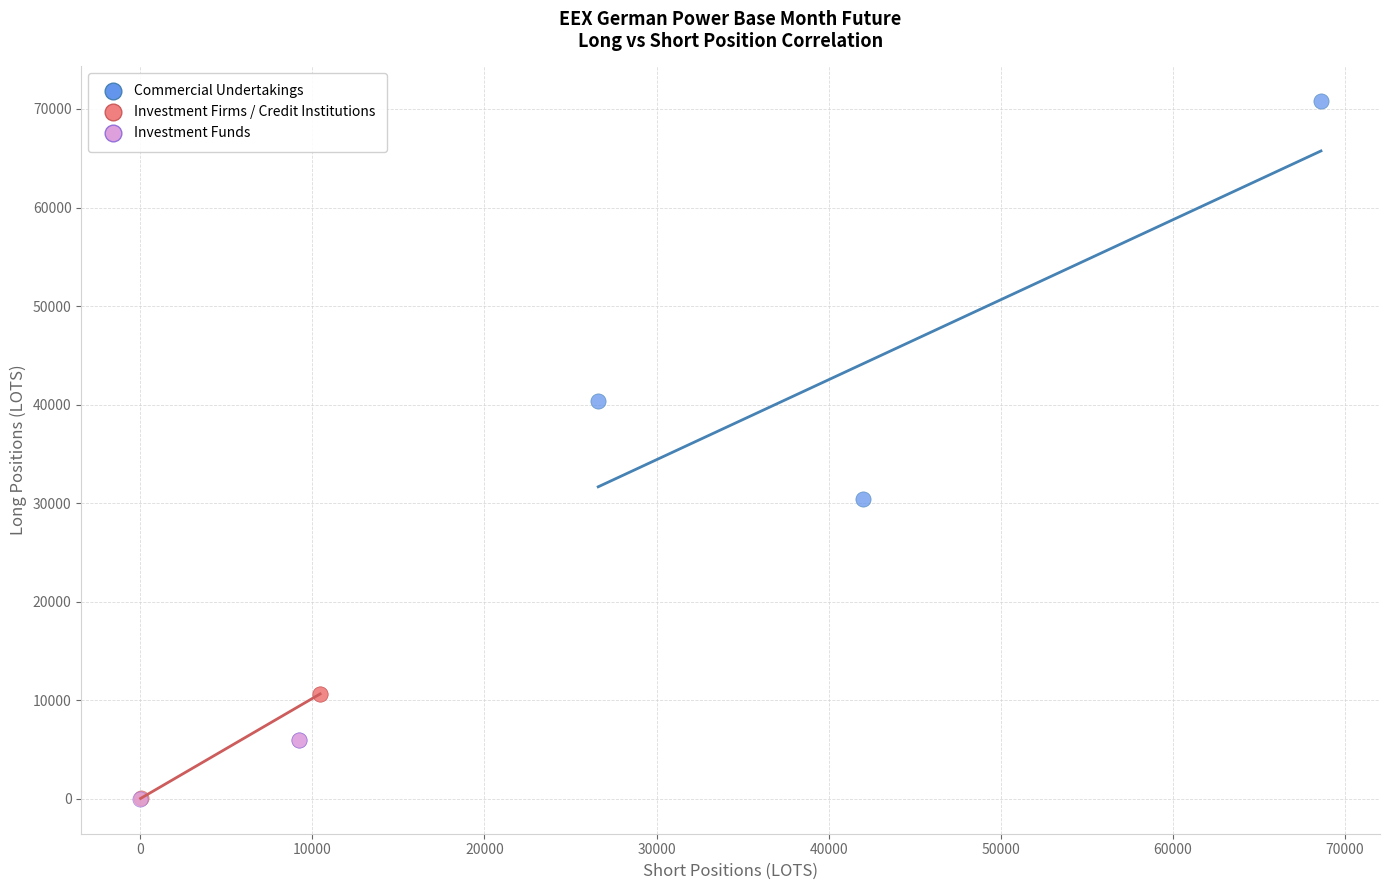

Which series reaches the maximum Y coordinate?

Commercial Undertakings